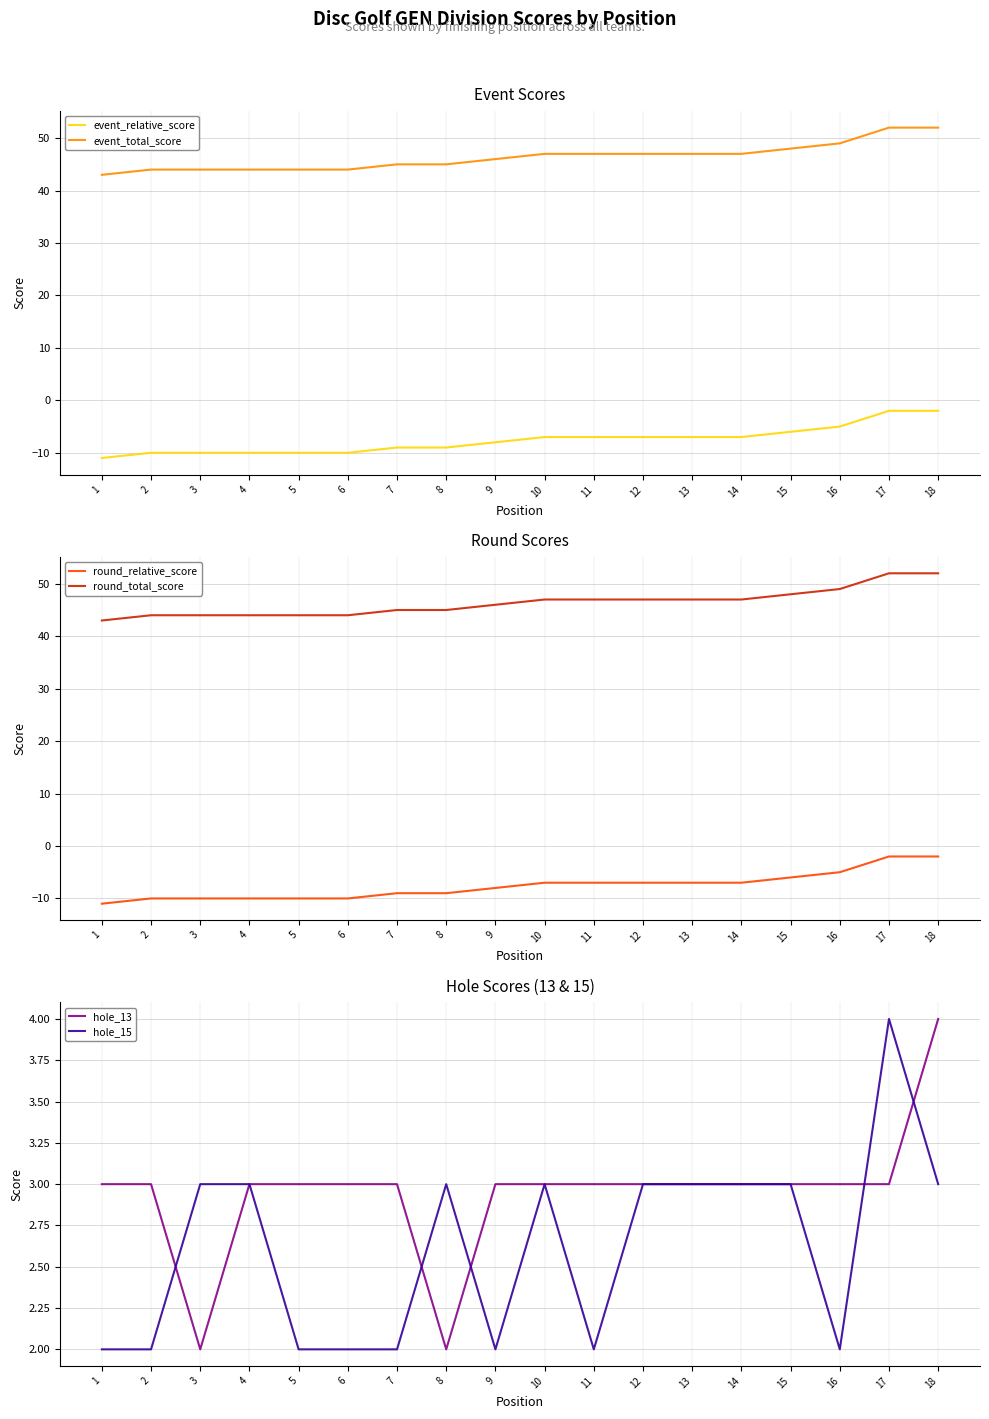

What is the value of the hole_15 point at the 15th from the left?

3